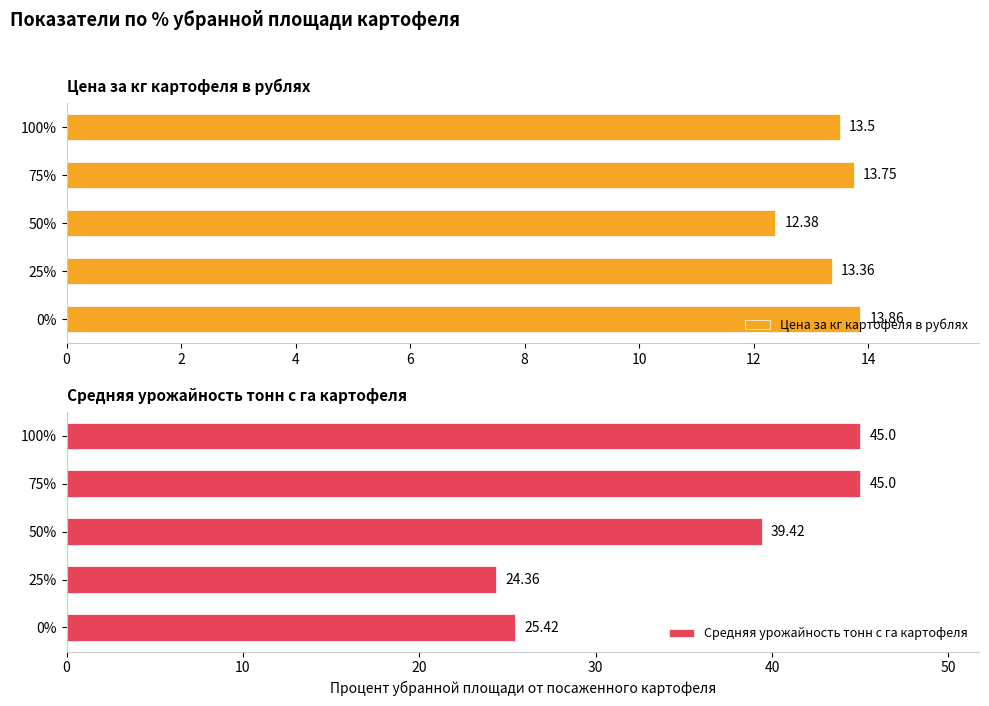

What is the difference between the maximum and minimum values in the Цена за кг картофеля в рублях series?

1.5